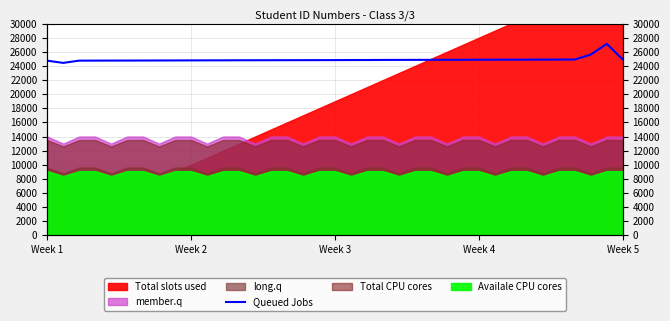

The chart shows a value of 24880 at 28. True or false?

True